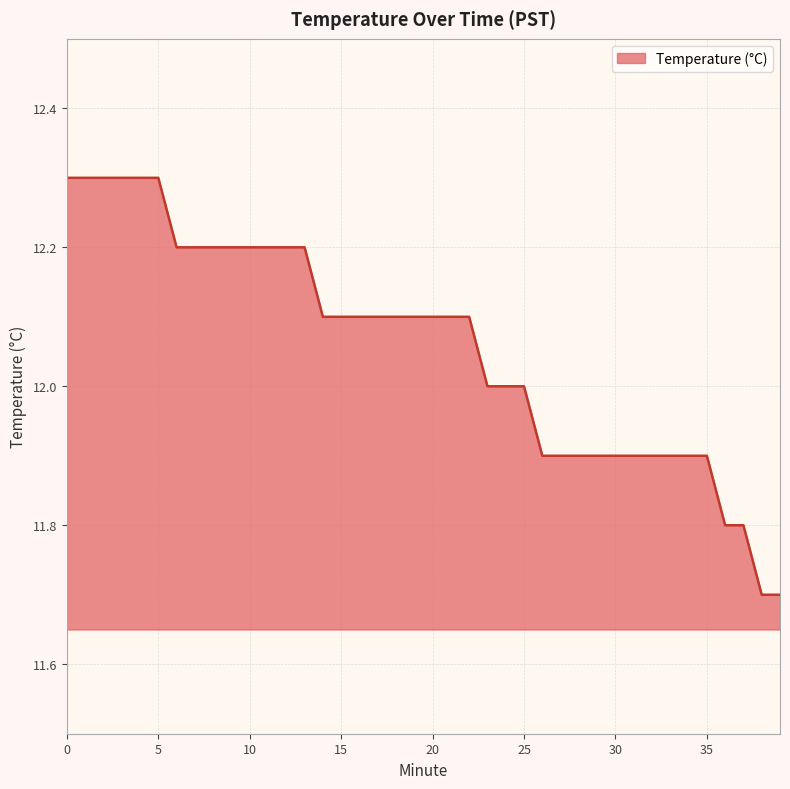

Count the number of categories in the chart.

40